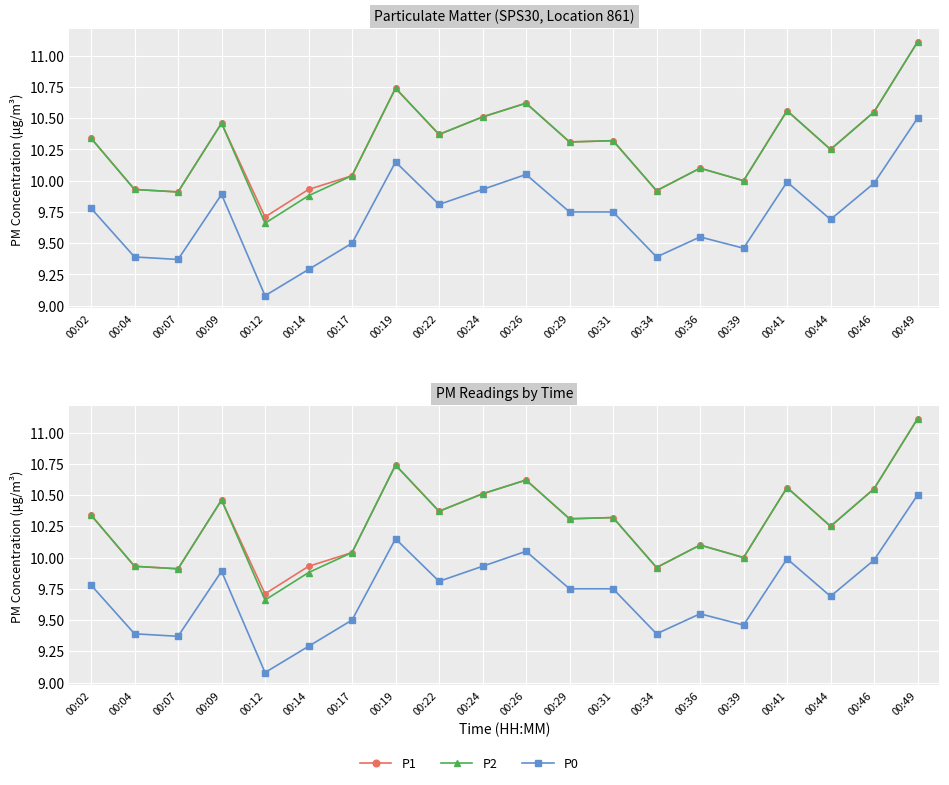

What is the total value across all series at 00:26?

31.3